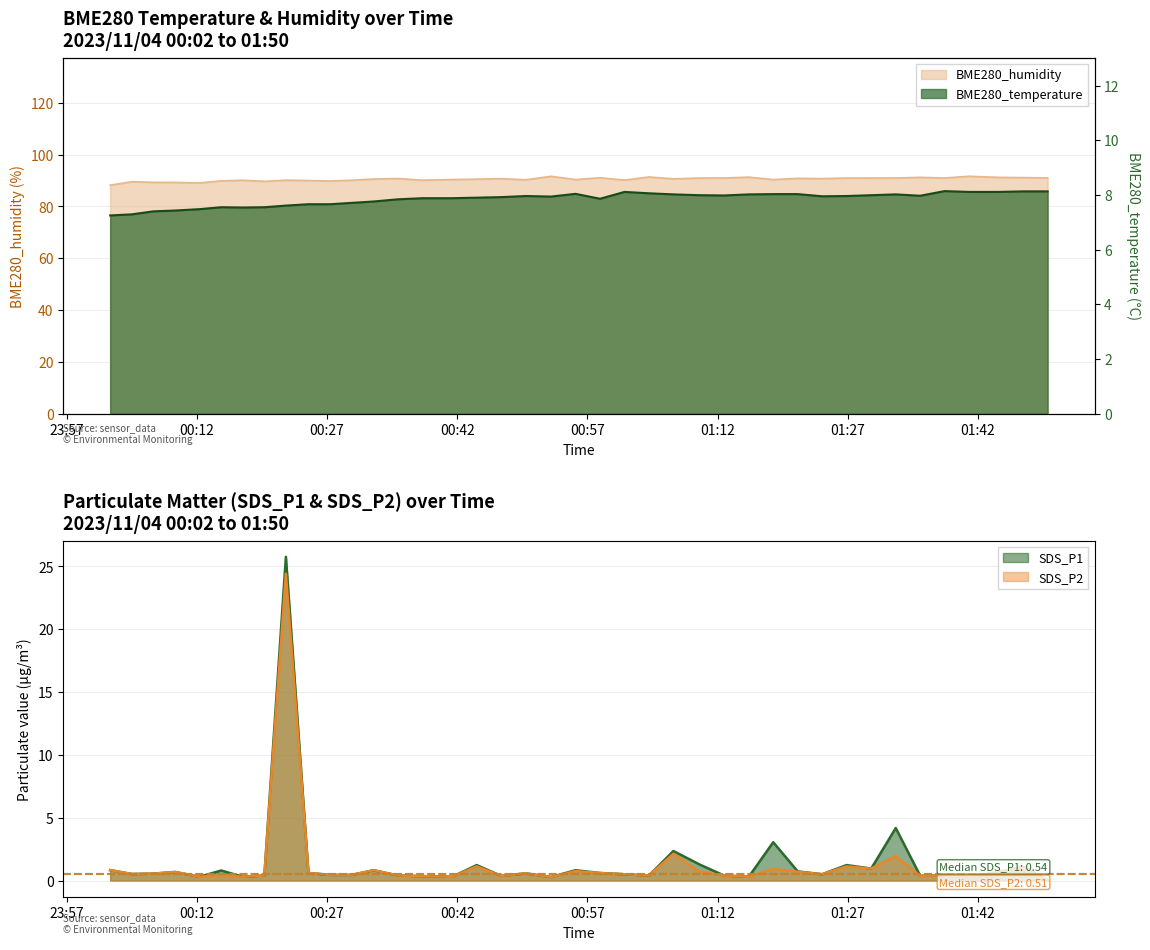

What is the difference between the SDS_P1 values at 2023/11/04 00:17:18 and 2023/11/04 00:09:30?

0.4